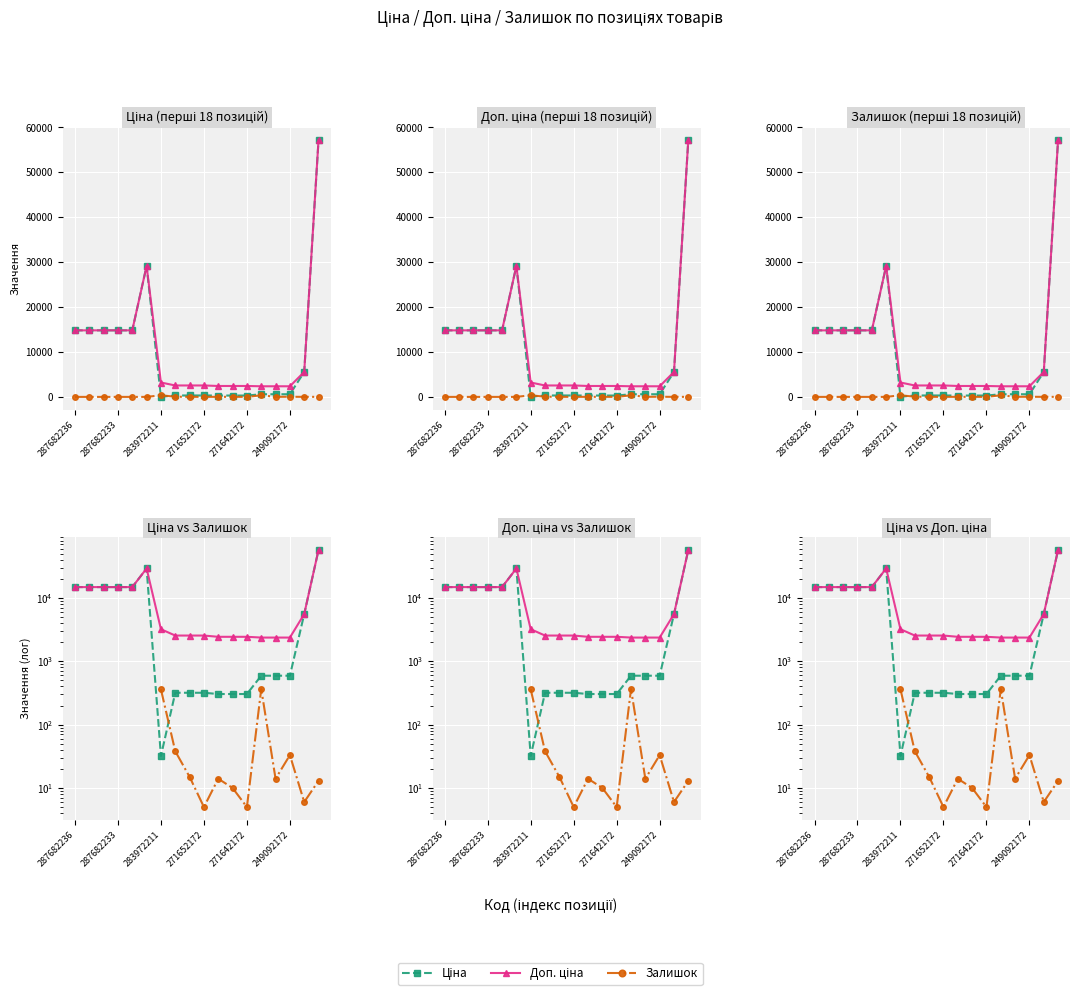

True or false: Залишок and Доп. ціна cross at least once.

False